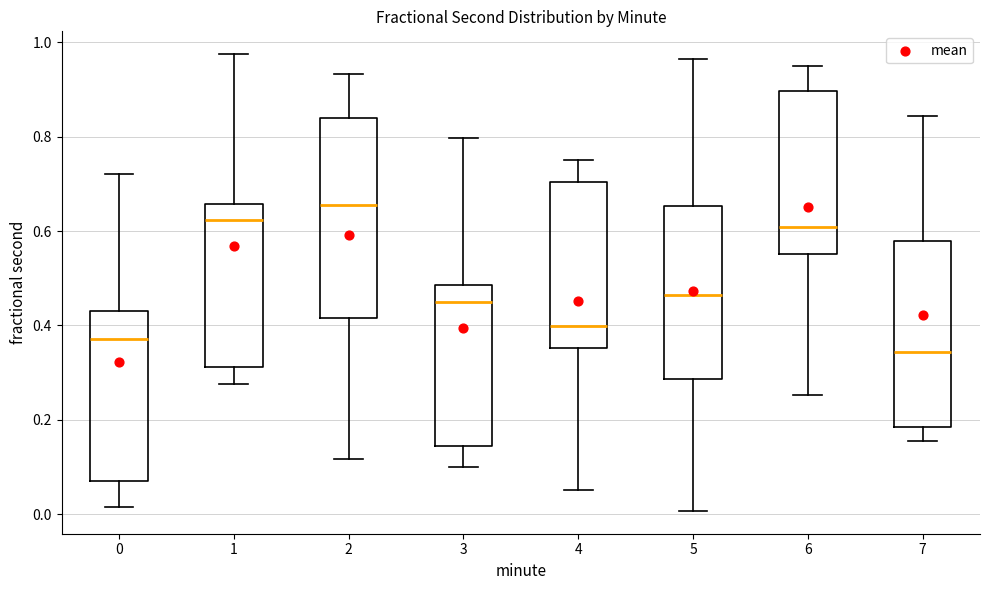

Reading left to right, read every box against the y-axis: the position of its median line, the range the box covers, and the ends of its whiskers. The values are not printed on the chart, so give them approximately, as read against the axis.

0: median 0.38, box 0.08 to 0.44, whiskers 0.02 to 0.72
1: median 0.62, box 0.32 to 0.66, whiskers 0.28 to 0.98
2: median 0.66, box 0.42 to 0.84, whiskers 0.12 to 0.94
3: median 0.46, box 0.14 to 0.48, whiskers 0.10 to 0.80
4: median 0.40, box 0.36 to 0.70, whiskers 0.06 to 0.76
5: median 0.46, box 0.28 to 0.66, whiskers 0.00 to 0.96
6: median 0.60, box 0.56 to 0.90, whiskers 0.26 to 0.94
7: median 0.34, box 0.18 to 0.58, whiskers 0.16 to 0.84